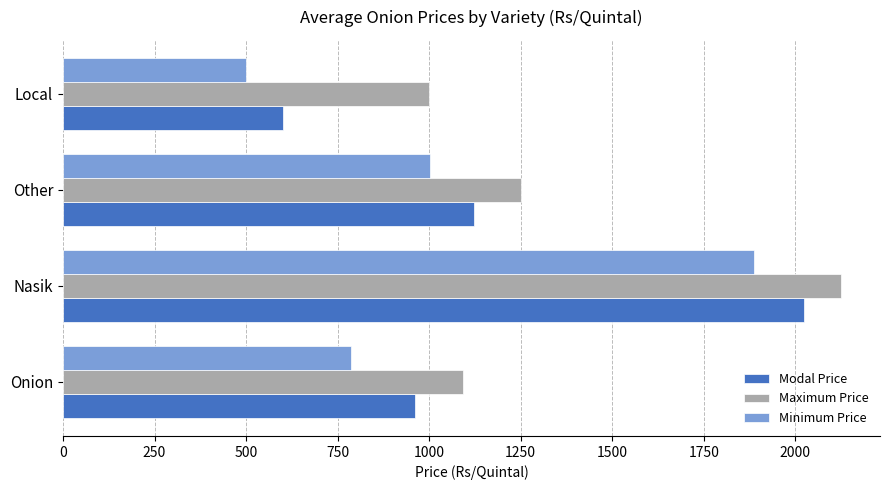

Between Onion and Other, which series saw the biggest shift?

Minimum Price